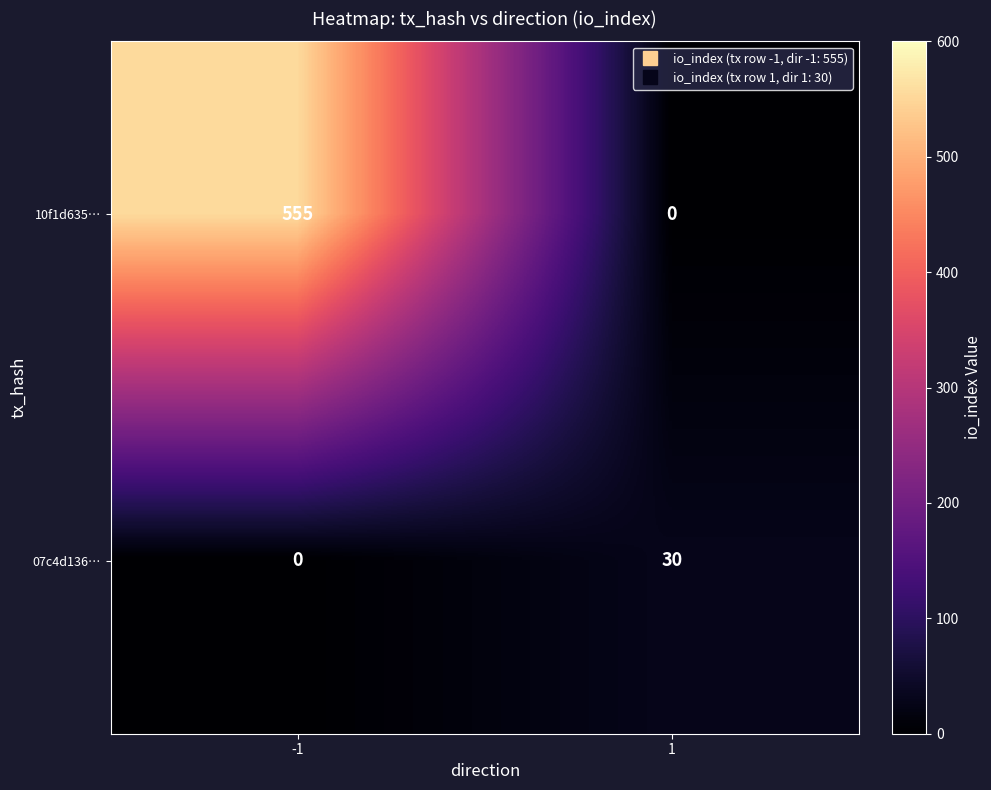

What is the greatest value displayed?

555